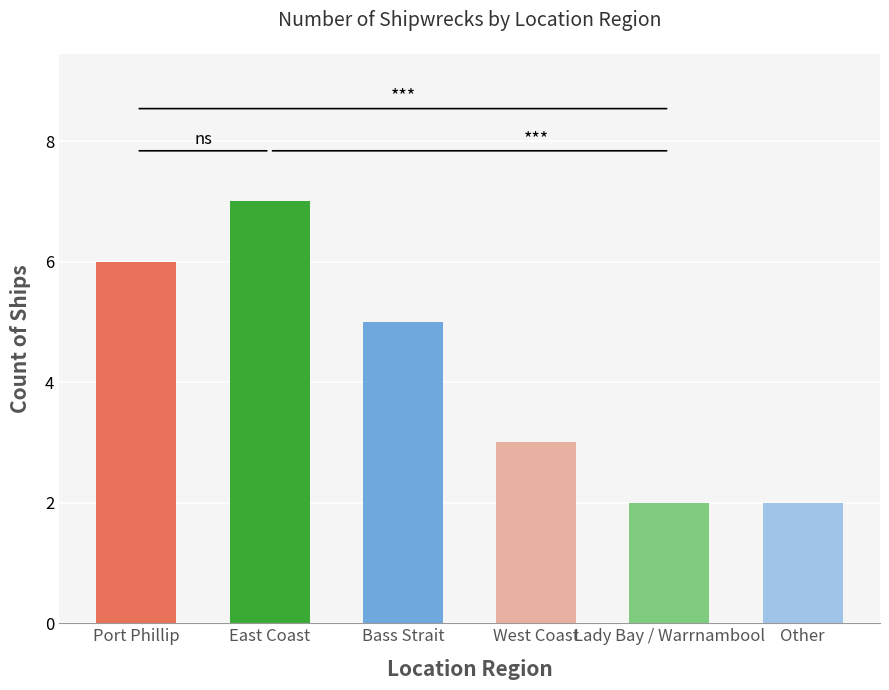

How many categories are shown in the chart?

6